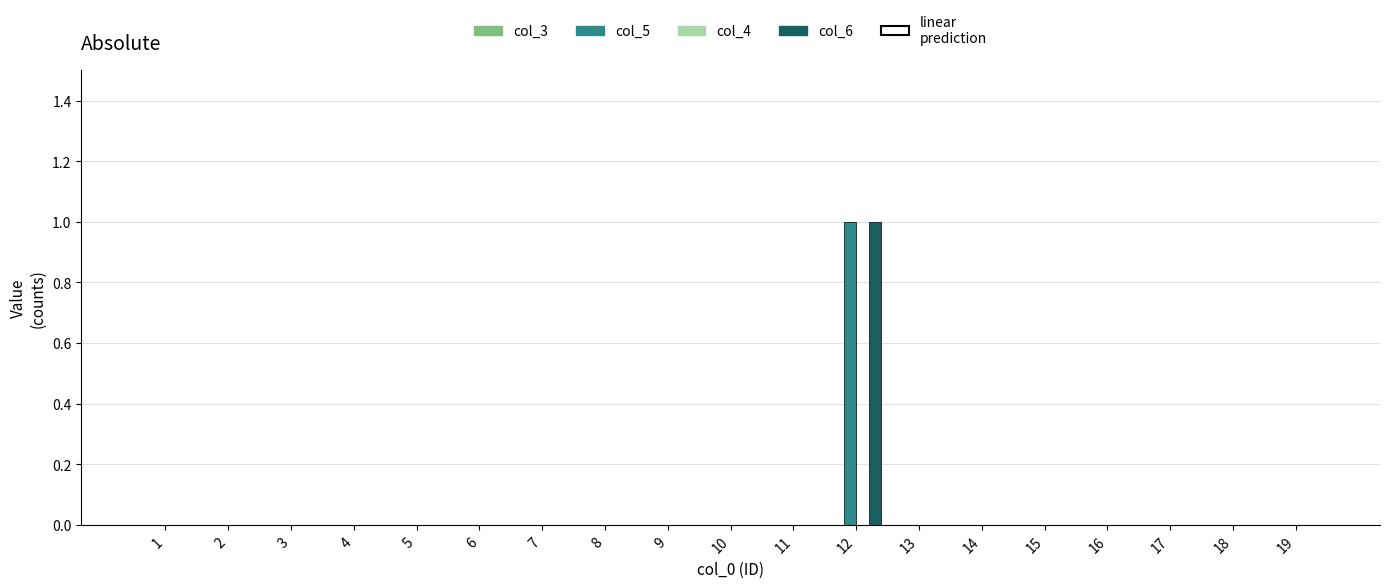

The value of col_5 at 16 is 0. True or false?

True